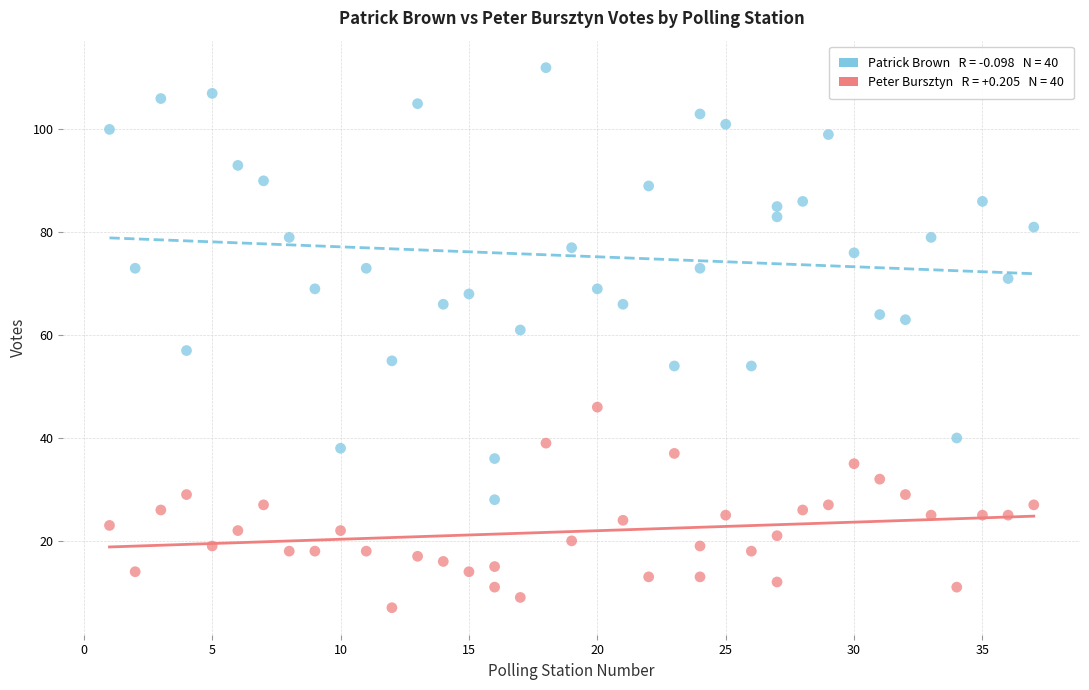

Across all data points, what is the range of X values (max minus min)?

36